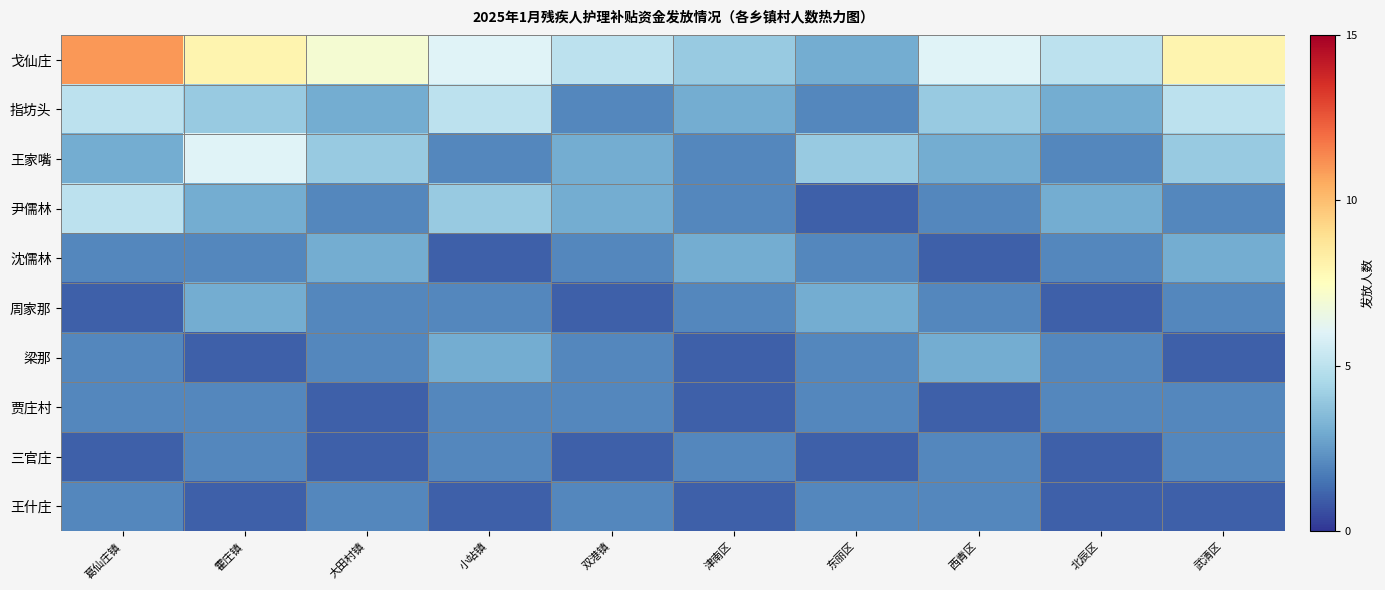

What is the total value across all series at 东丽区?

22